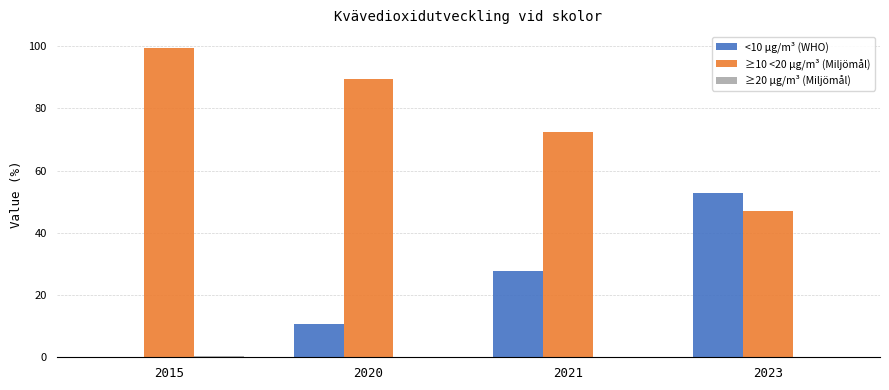

What is the maximum value shown in the chart?

99.6